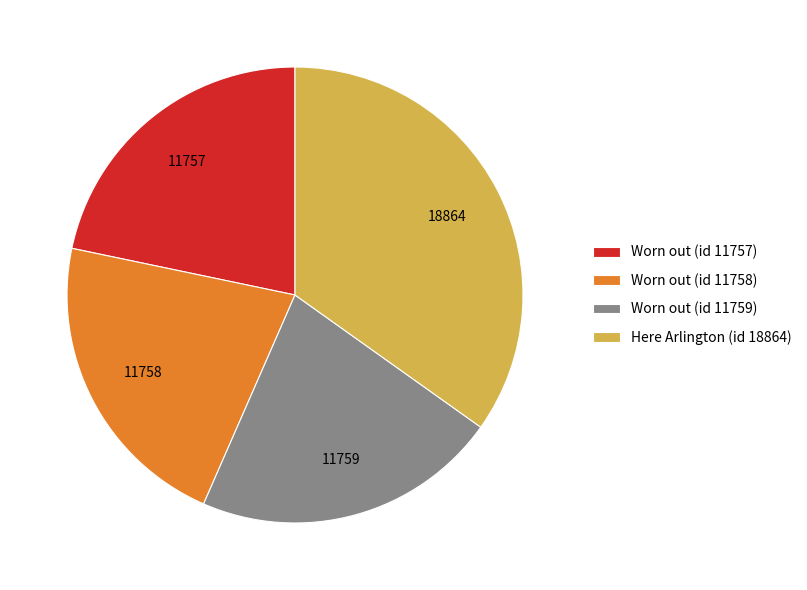

Is Worn out (id 11759) the majority of the pie?

No